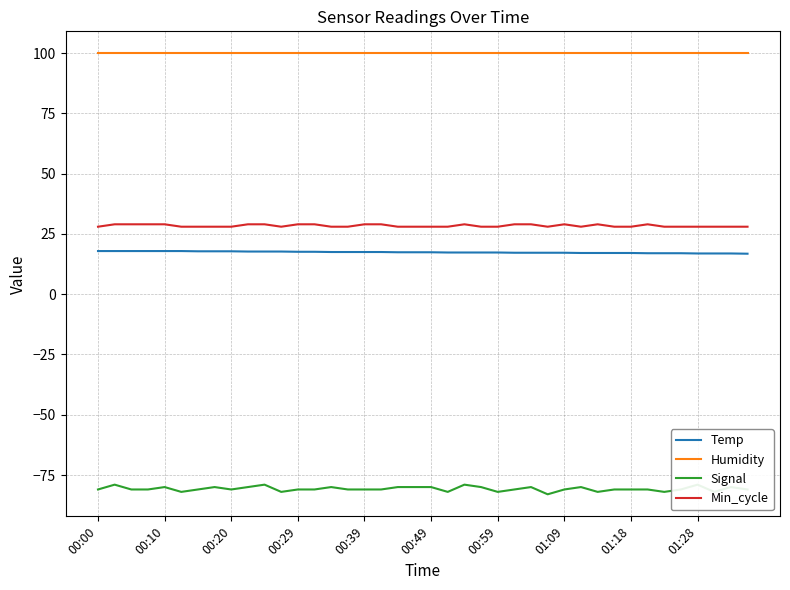

Is it true that Humidity equals 174.7 at 00:10?

False